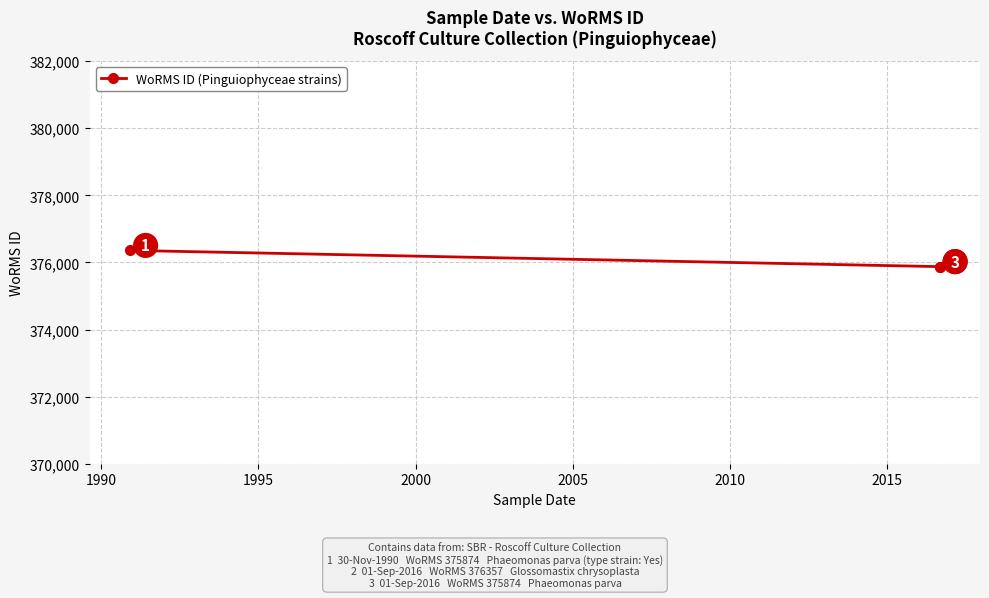

What is the smallest value displayed?

375874